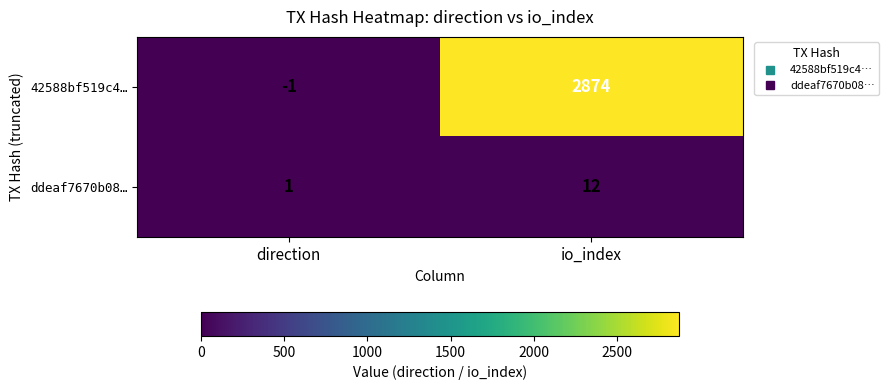

Which category has the lowest value across all series?

direction